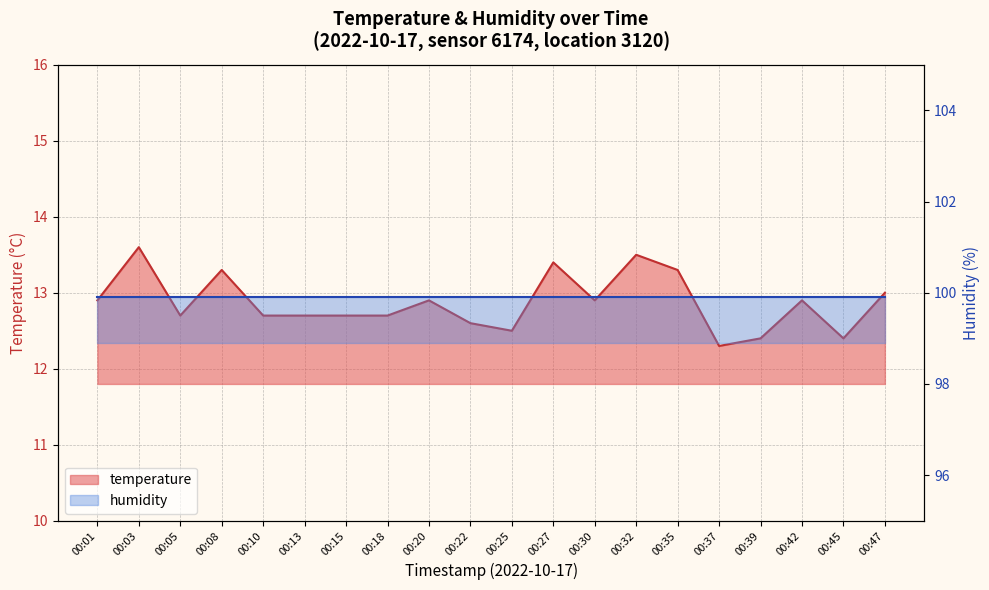

What is the maximum value shown in the chart?

13.6